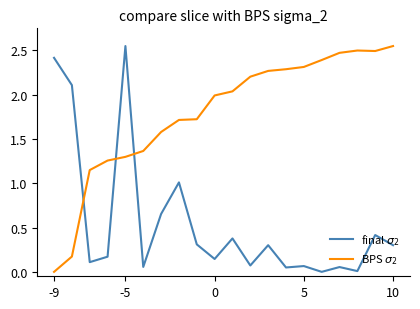

In BPS $\sigma_2$, how many points are higher than both neighbors (excluding endpoints)?

1